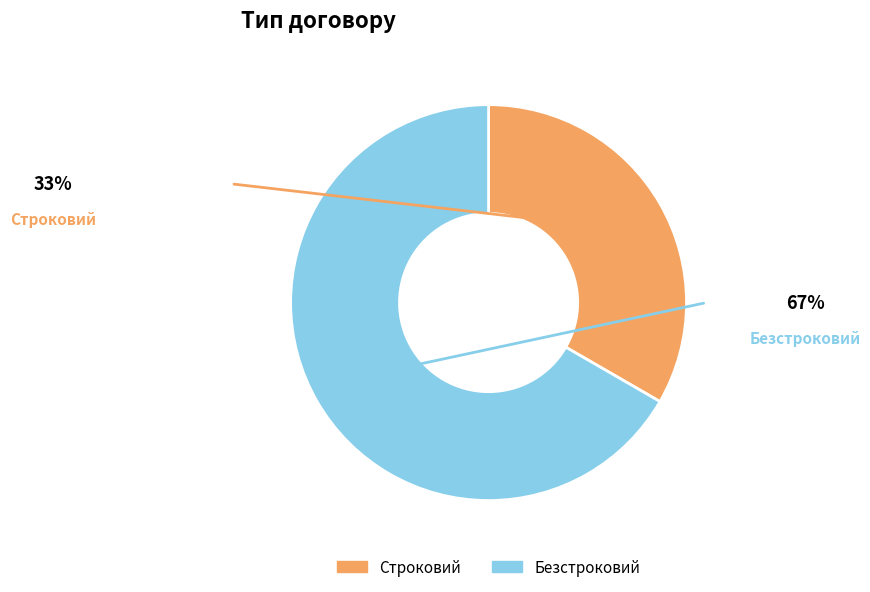

Is it true that Строковий is 26% of the pie?

False